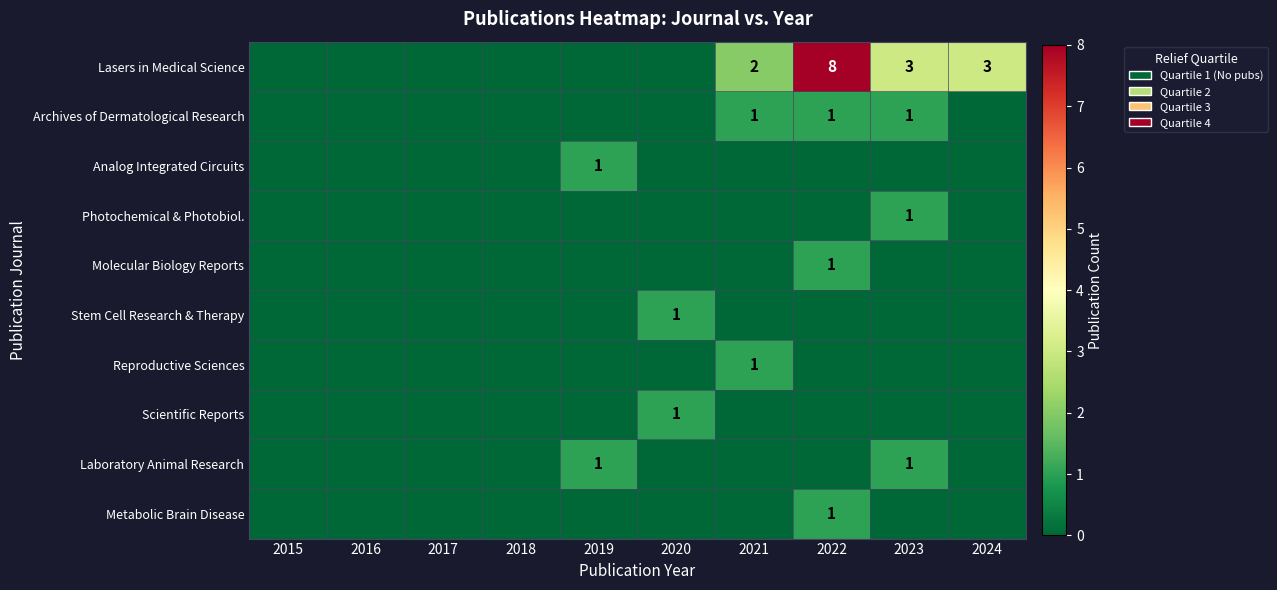

The value of Reproductive Sciences at 2021 is 2. True or false?

False